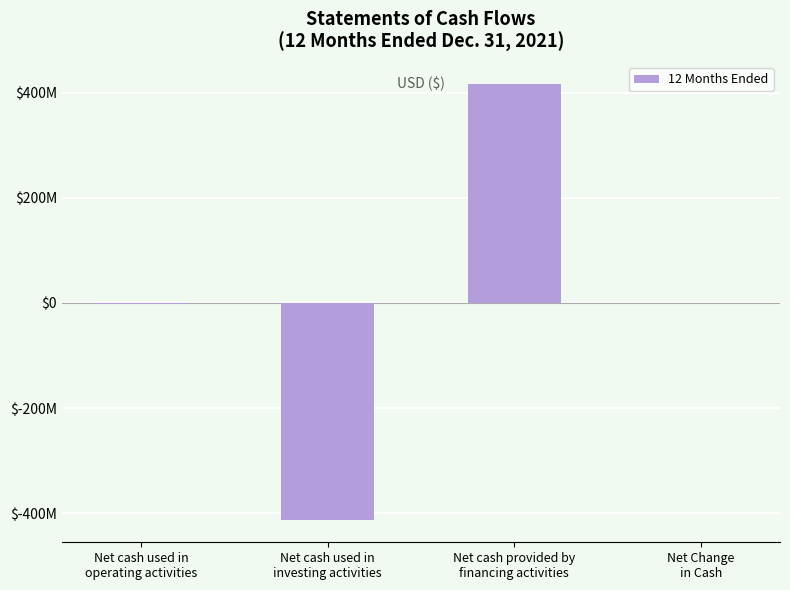

Are the bars horizontal?

No